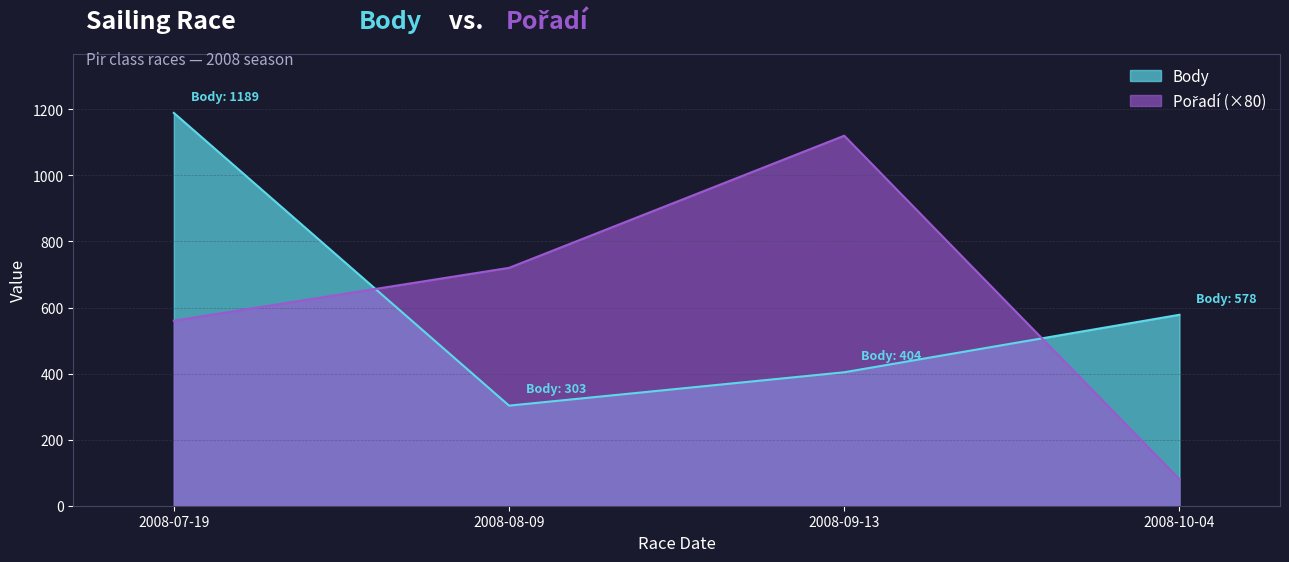

What is the average value of the Pořadí series?

620